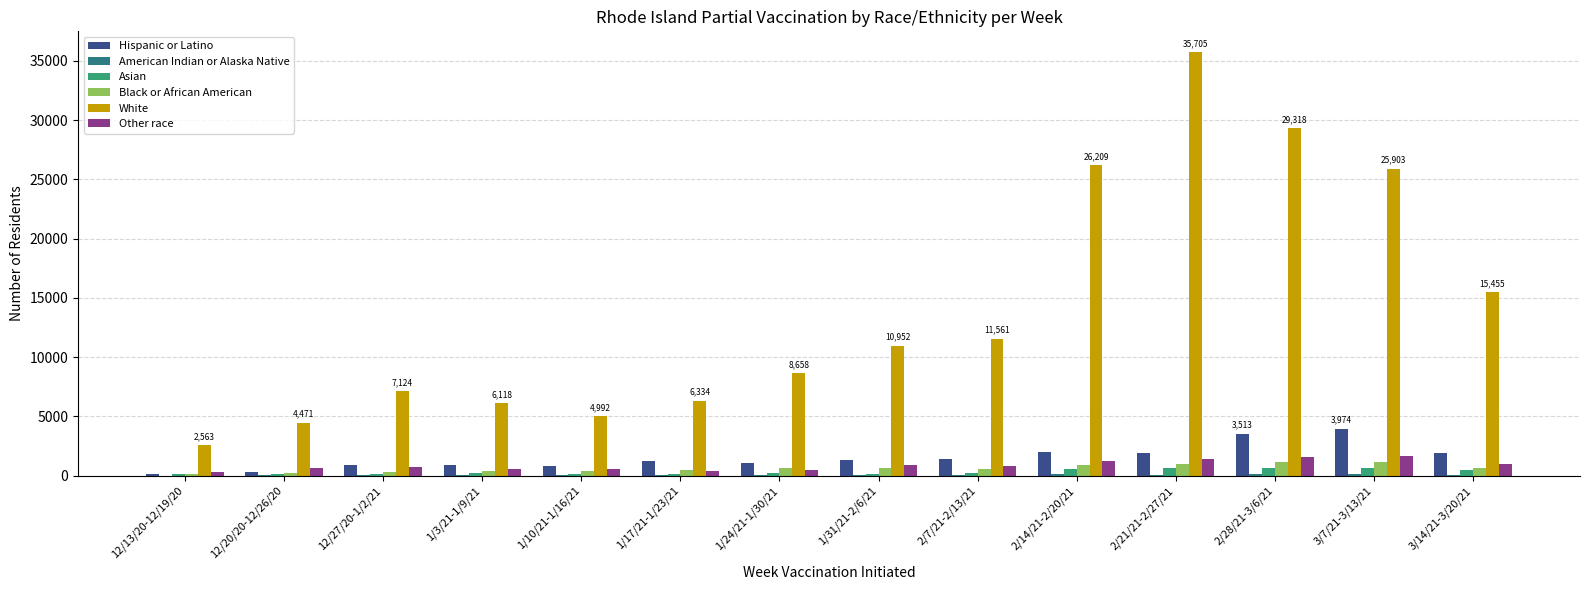

At which category is the sum across all series the highest?

2/21/21-2/27/21